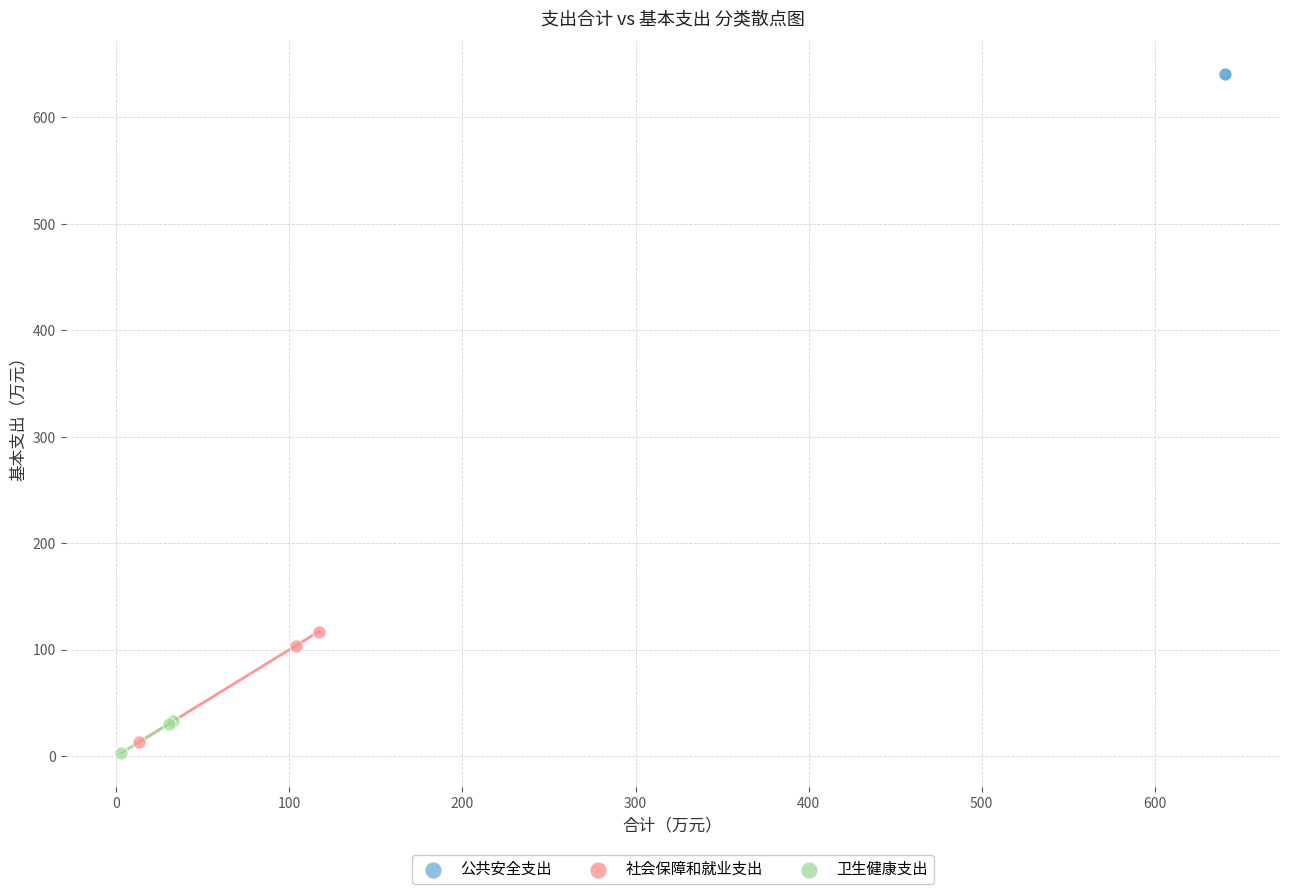

Which series contains the highest Y value?

公共安全支出